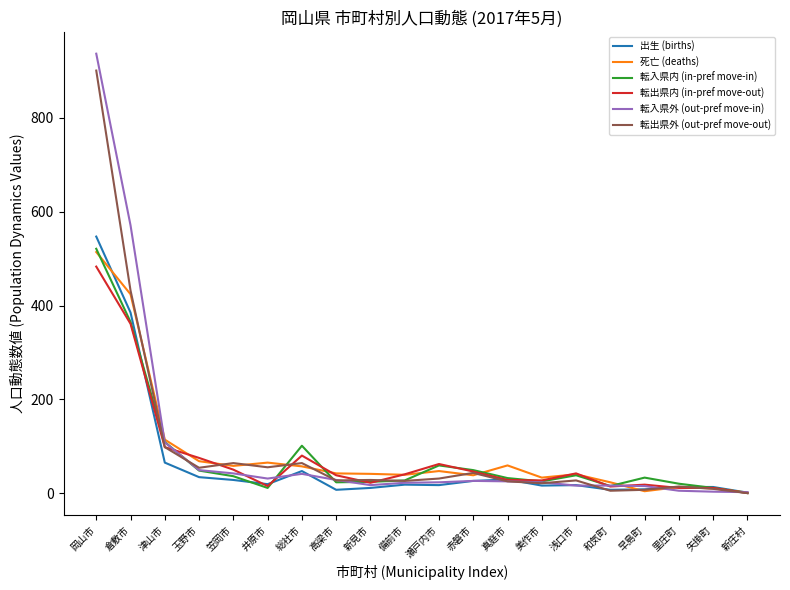

Which label corresponds to the largest value in the chart?

岡山市